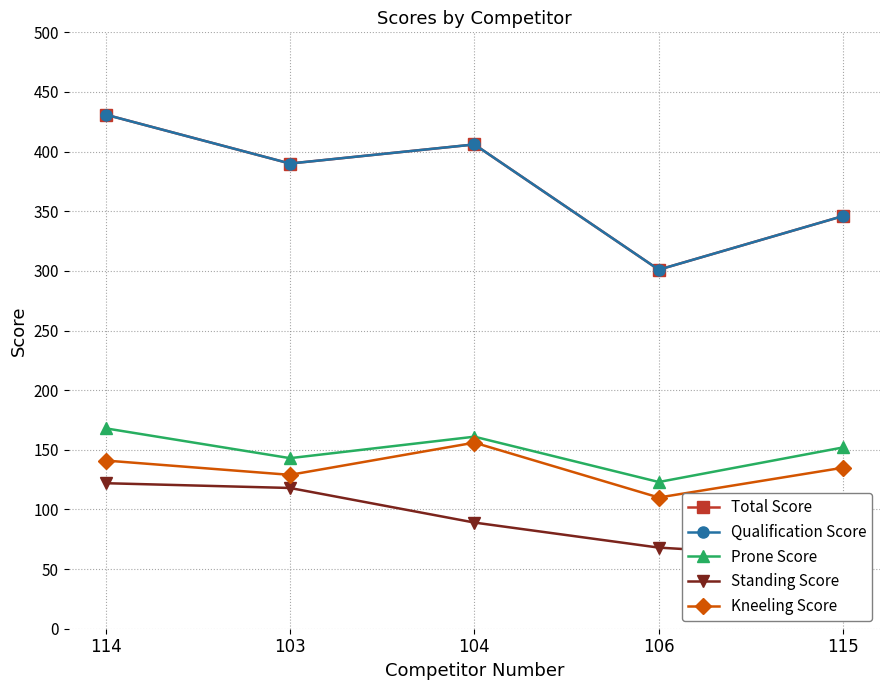

What is the average value of the Kneeling Score series?

134